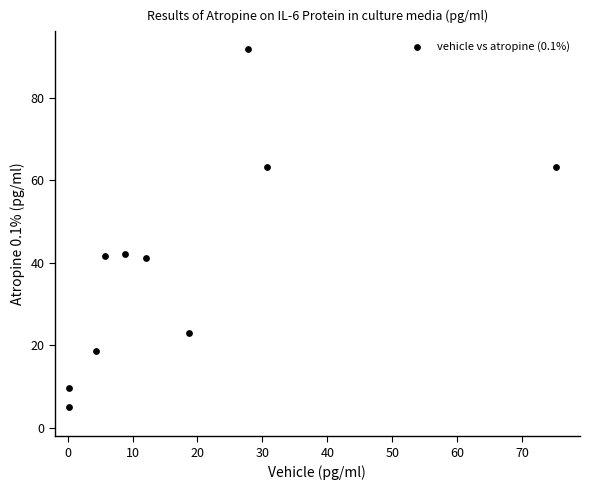

What is the range of X values (max minus min)?

75.0